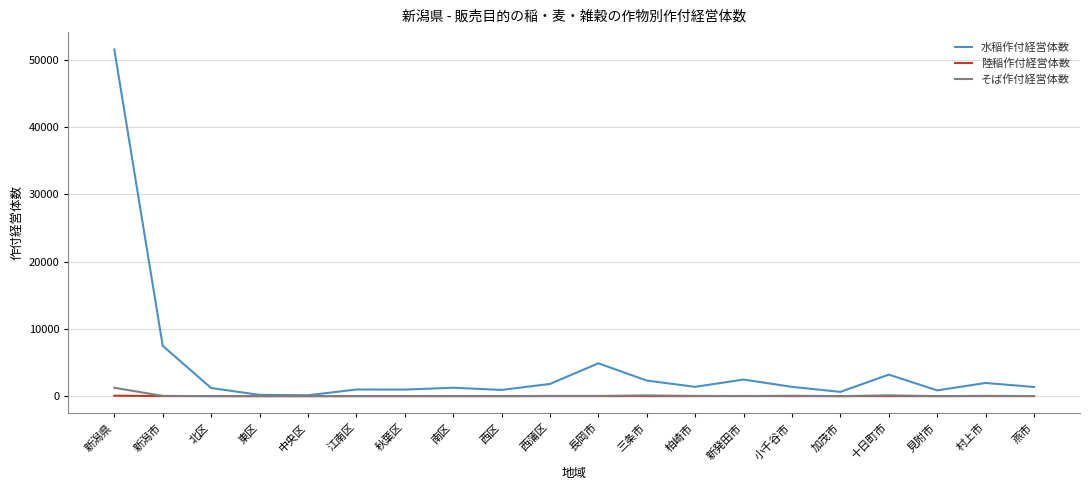

What is the total value across all series at 燕市?

1378